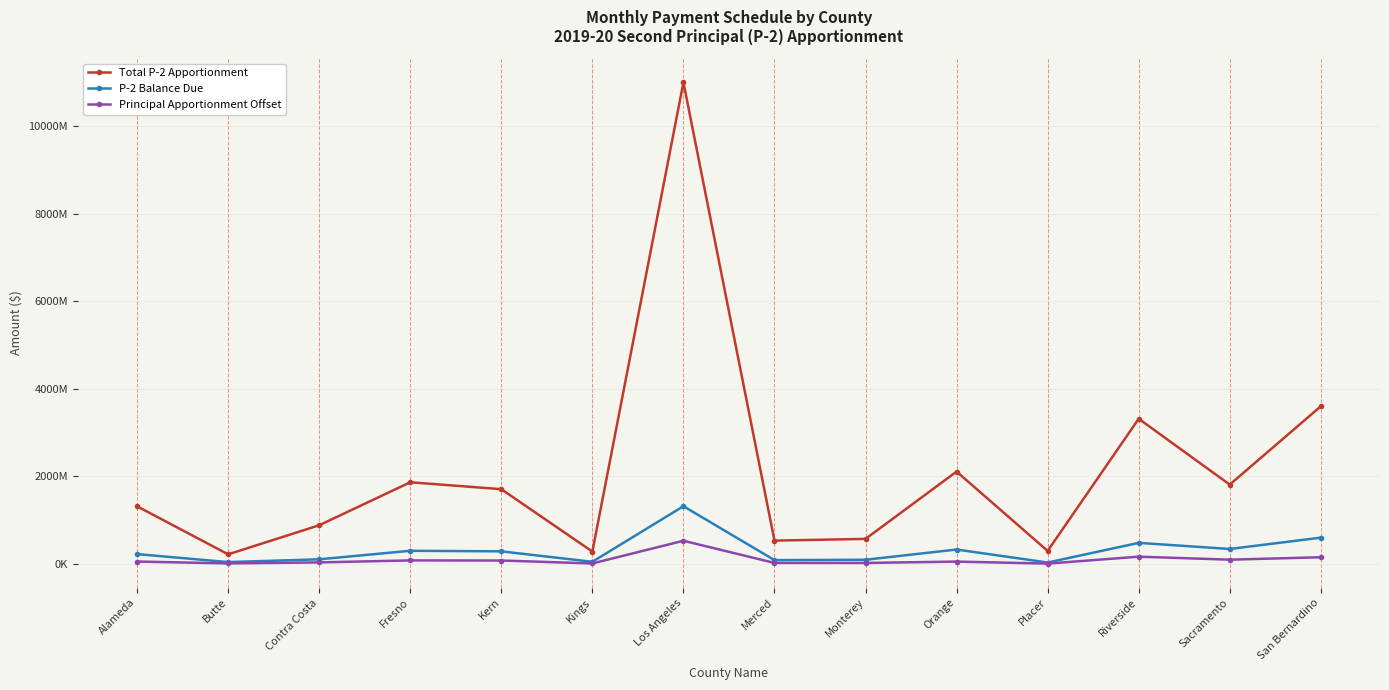

What position from the left is Los Angeles?

7